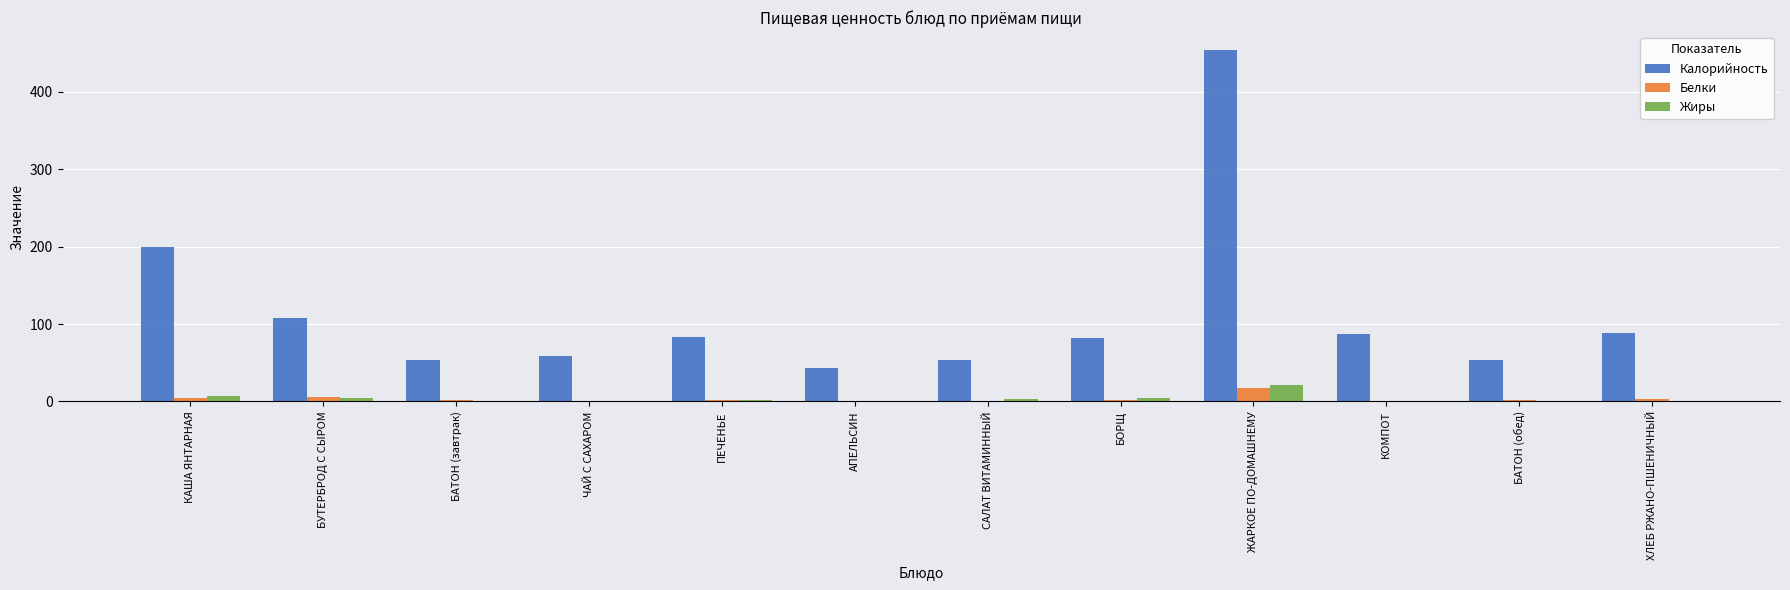

What is the sum of all Калорийность values?

1366.0